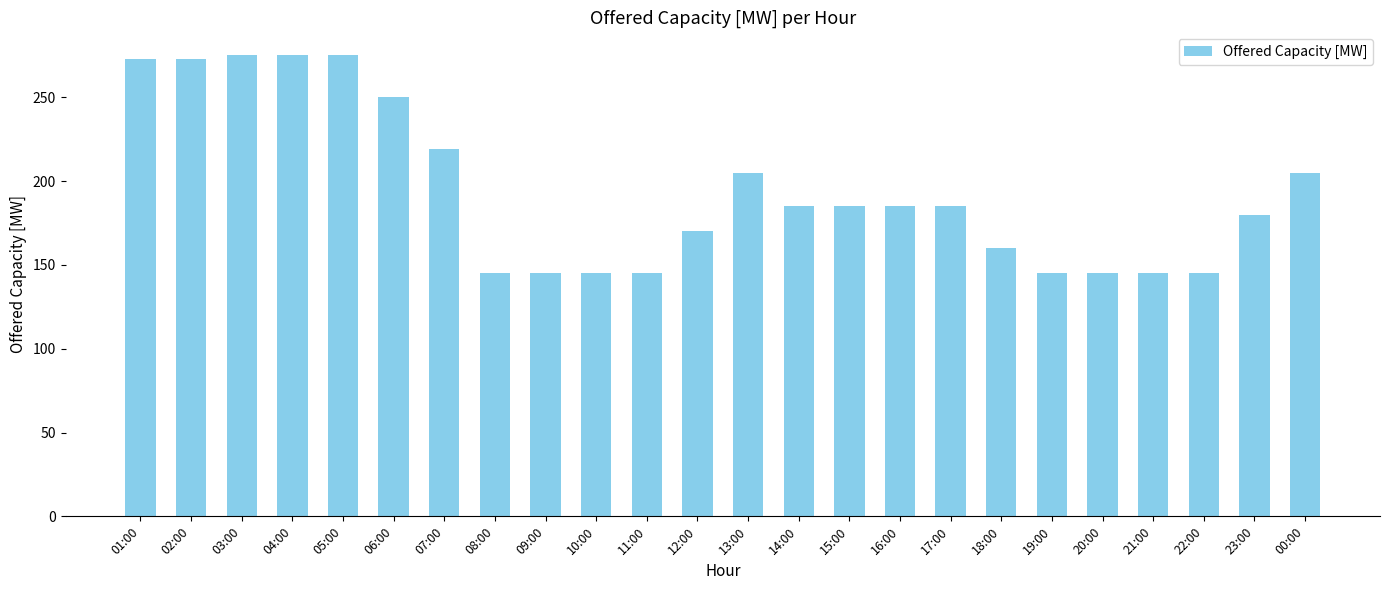

What is the sum of the values at 19:00 and 06:00?

395